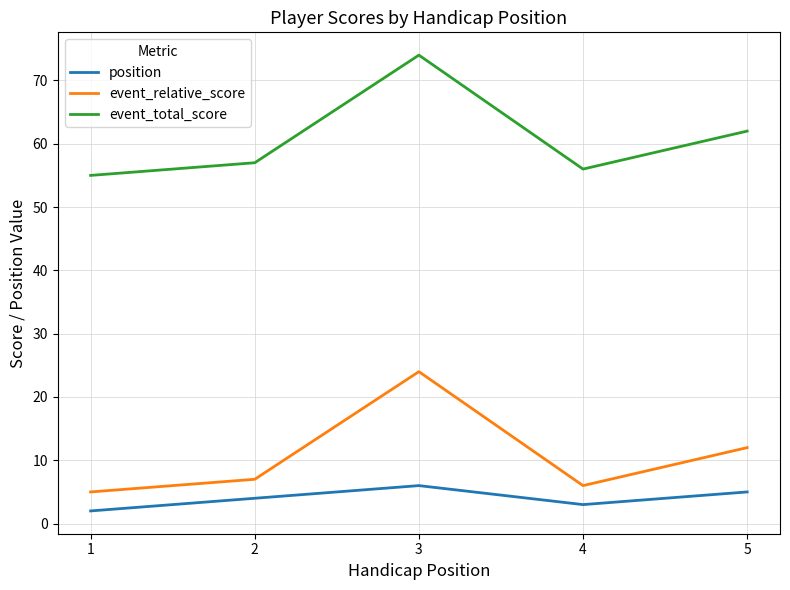

Rank the categories by position value from highest to lowest.

3, 5, 2, 4, 1